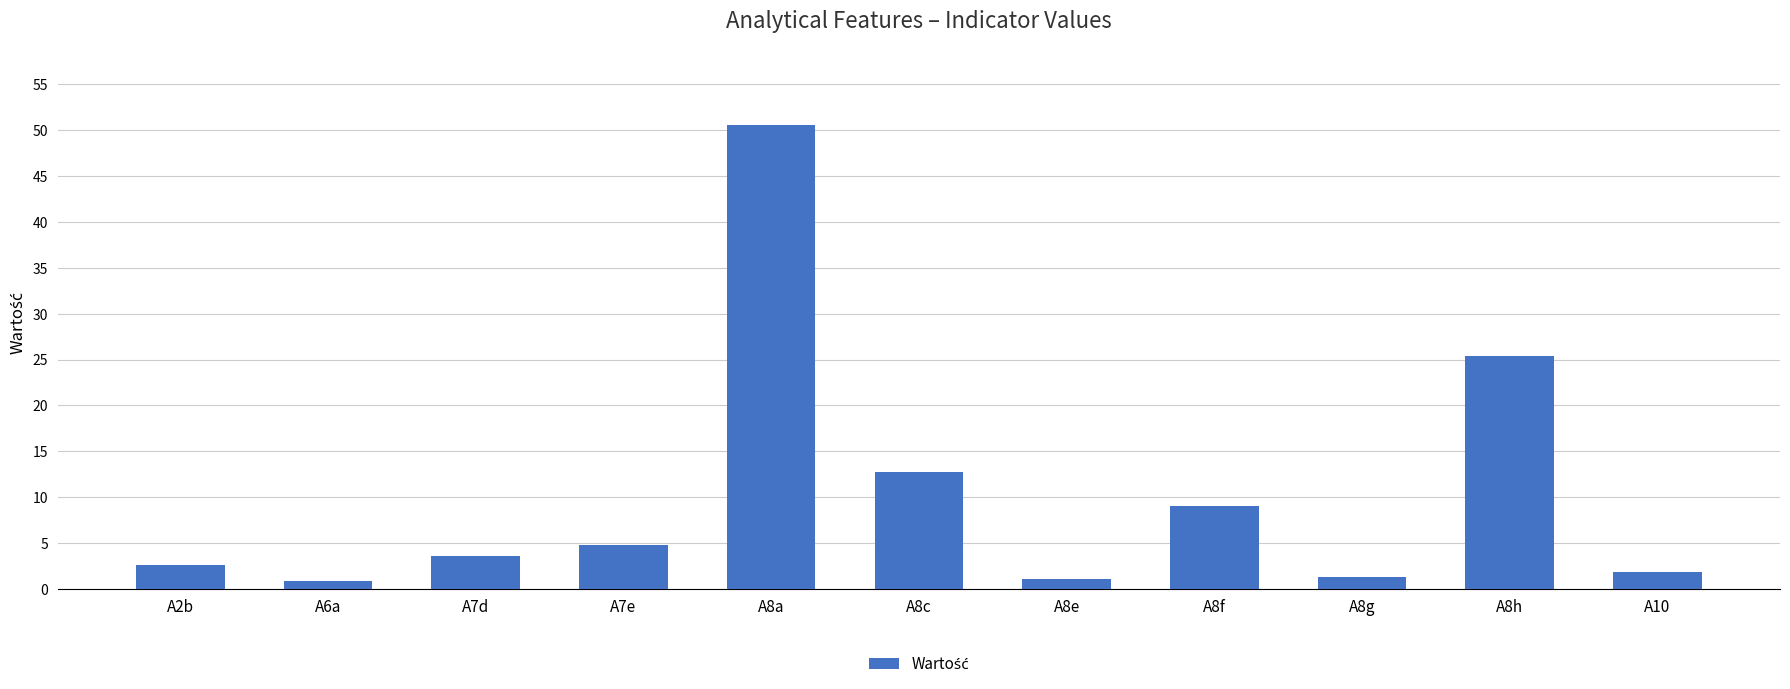

What is the difference between the maximum and minimum values?

49.7